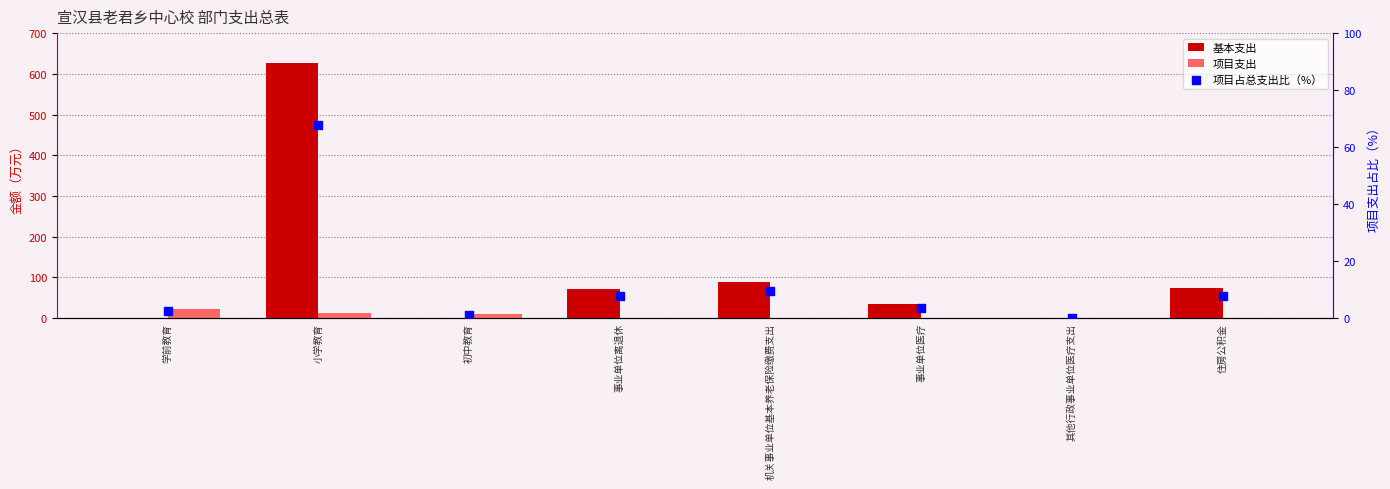

Which series has the largest total across all categories?

基本支出